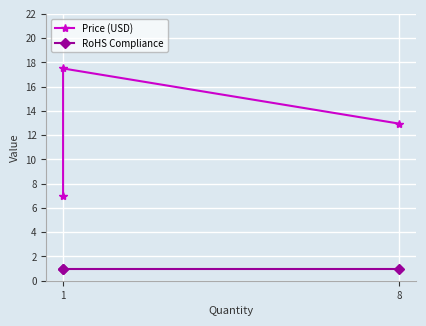

True or false: RoHS Compliance has a value of 0.7 at 8.

False